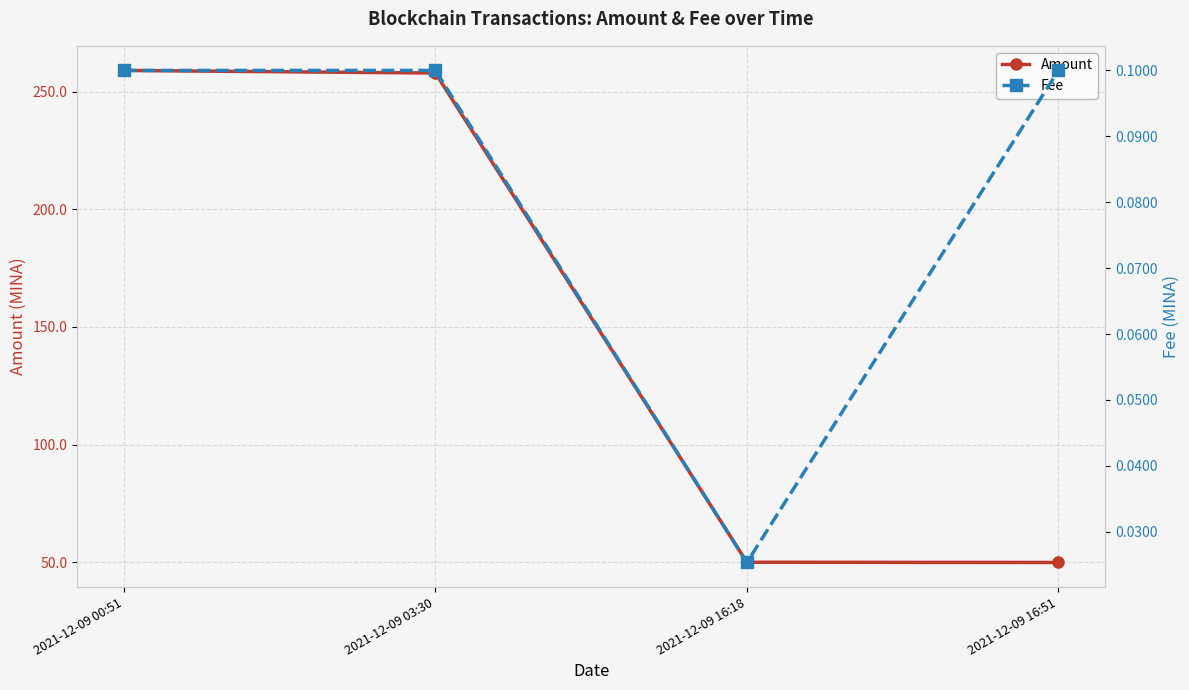

What is the approximate value of Fee at 2021-12-09 16:51?

0.1